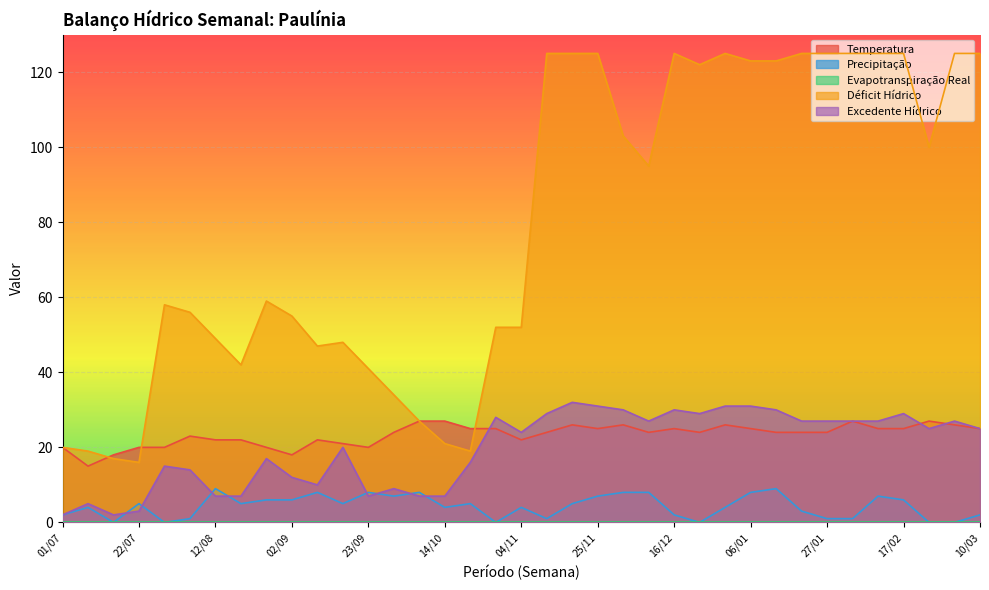

Reading left to right, what are all the values shown in this chart?

Temperatura: 20	15	18	20	20	23	22	22	20	18	22	21	20	24	27	27	25	25	22	24	26	25	26	24	25	24	26	25	24	24	24	27	25	25	27	26	25
Precipitação: 2	4	0	5	0	1	9	5	6	6	8	5	8	7	8	4	5	0	4	1	5	7	8	8	2	0	4	8	9	3	1	1	7	6	0	0	2
Déficit Hídrico: 20	19	17	16	58	56	49	42	59	55	47	48	41	34	27	21	19	52	52	125	125	125	103	95	125	122	125	123	123	125	125	125	125	125	100	125	125
Excedente Hídrico: 2	5	2	3	15	14	7	7	17	12	10	20	7	9	7	7	16	28	24	29	32	31	30	27	30	29	31	31	30	27	27	27	27	29	25	27	25